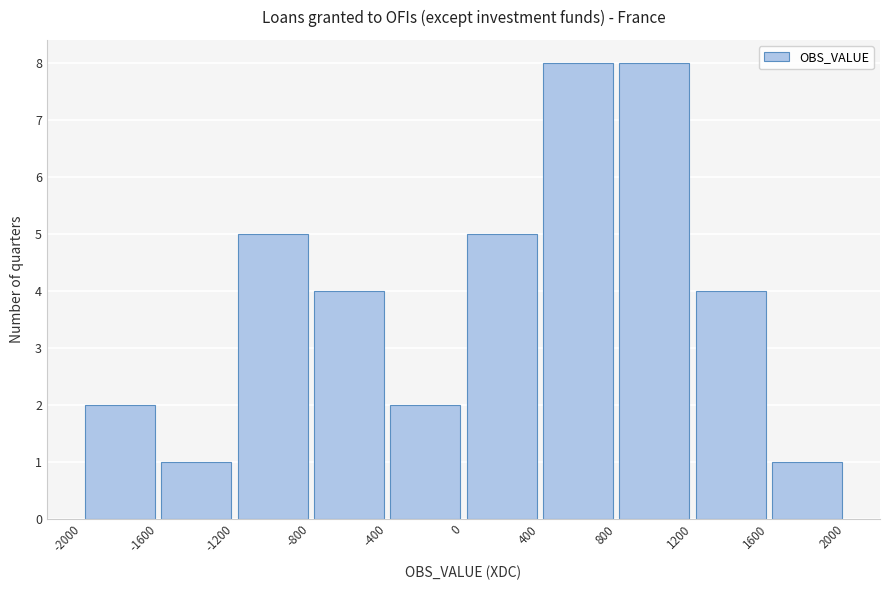

Reading left to right, transcribe this chart: for each bar, give the range it covers on the x-axis and its height. The values are not printed on the chart, so give them approximately, as read against the axis.

-2000 to -1600: 2
-1600 to -1200: 1
-1200 to -800: 5
-800 to -400: 4
-400 to 0: 2
0 to 400: 5
400 to 800: 8
800 to 1200: 8
1200 to 1600: 4
1600 to 2000: 1